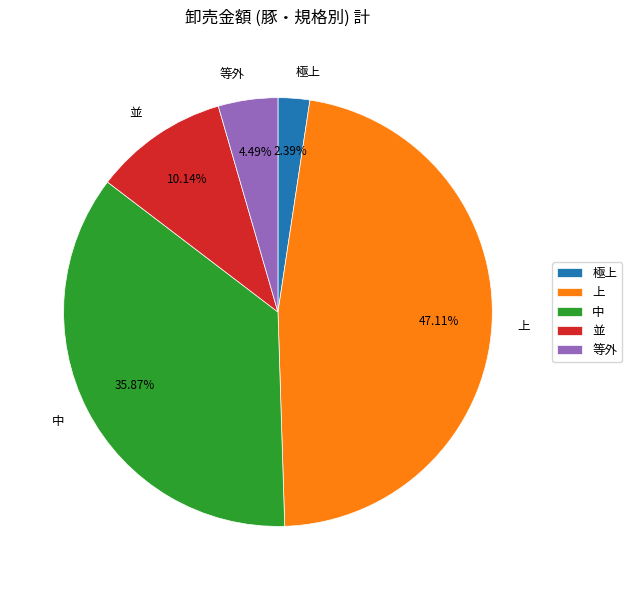

Which has a higher value, 極上 or 等外?

等外